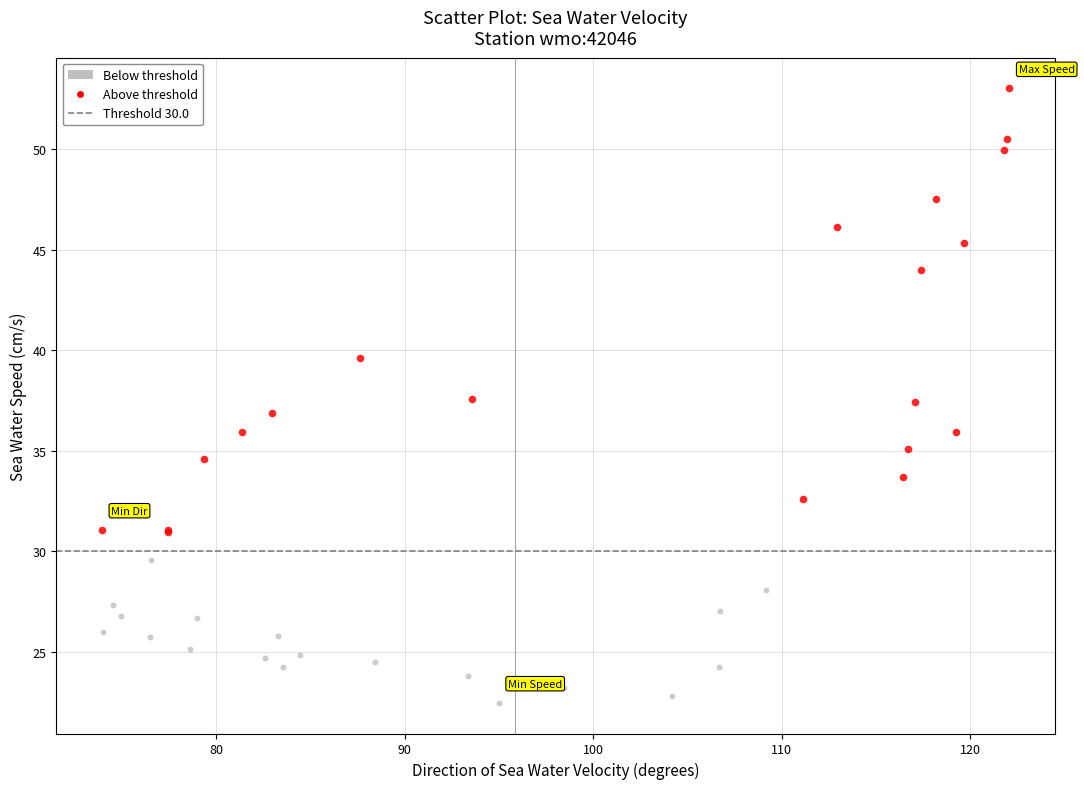

Which series contains the lowest Y value?

Below threshold